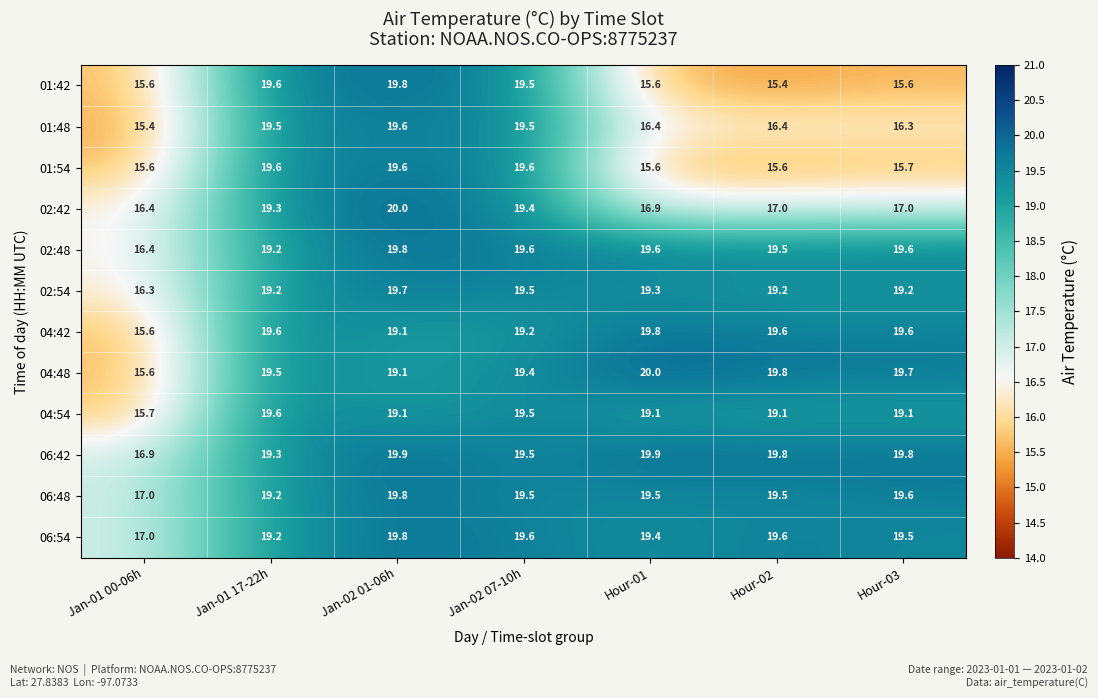

The 06:54 series shows 30.7 at Jan-01 17-22h. True or false?

False